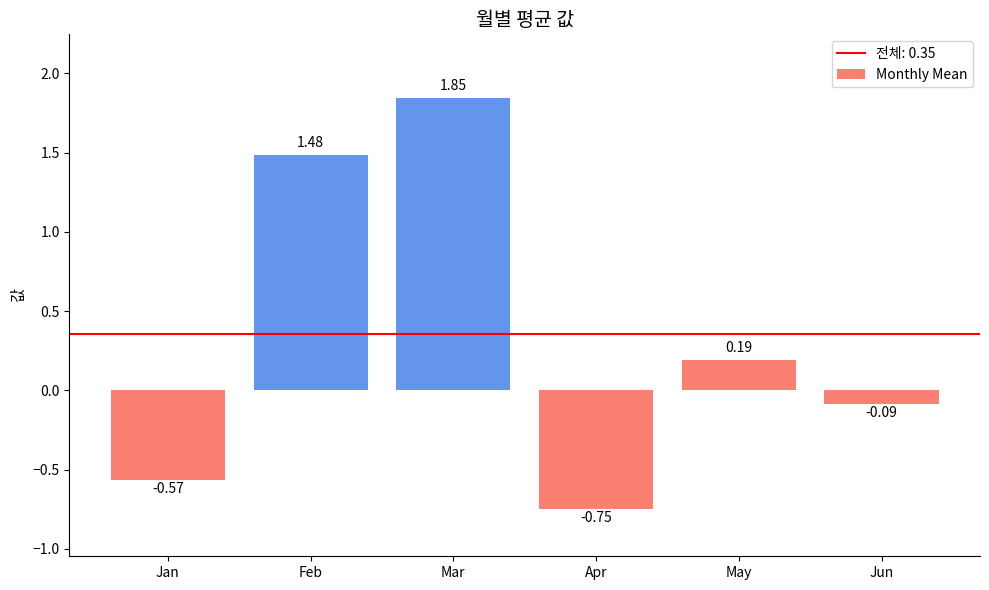

List the labels in order of value, smallest first.

Apr, Jan, Jun, May, Feb, Mar